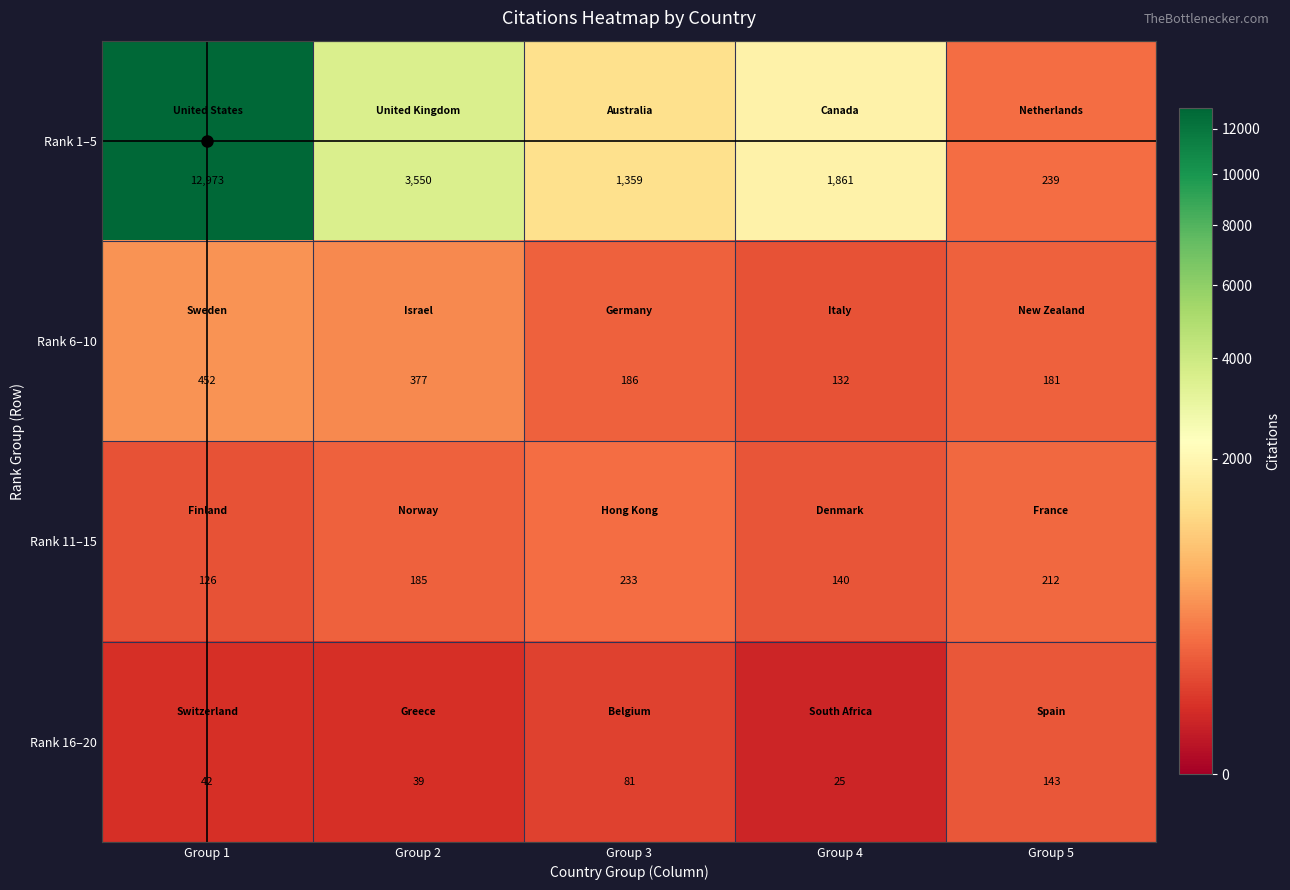

What is the sum of all Rank 1–5 values?

19982